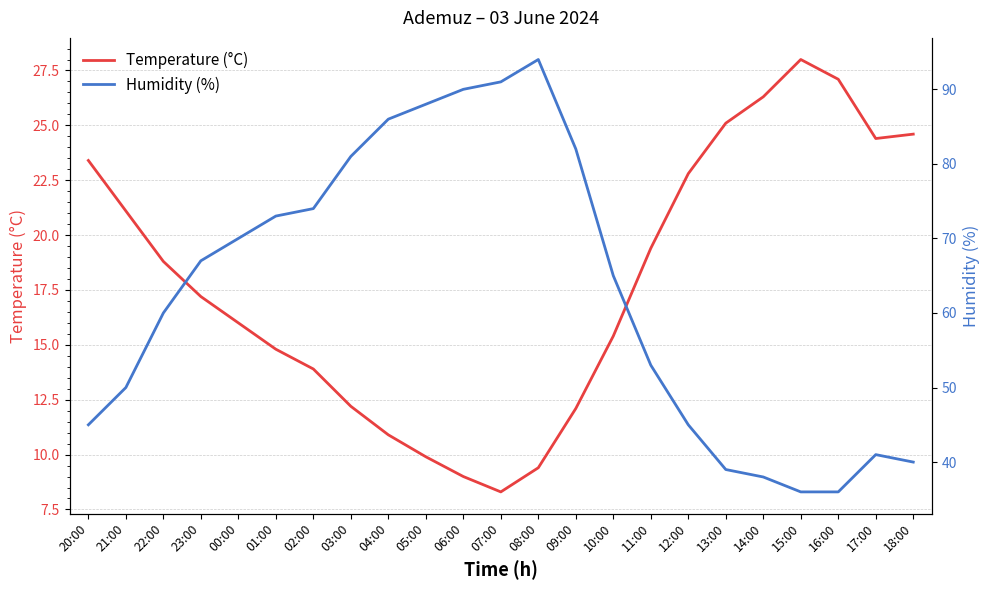

True or false: Temperature (°C) has a value of 4.9 at 05:00.

False